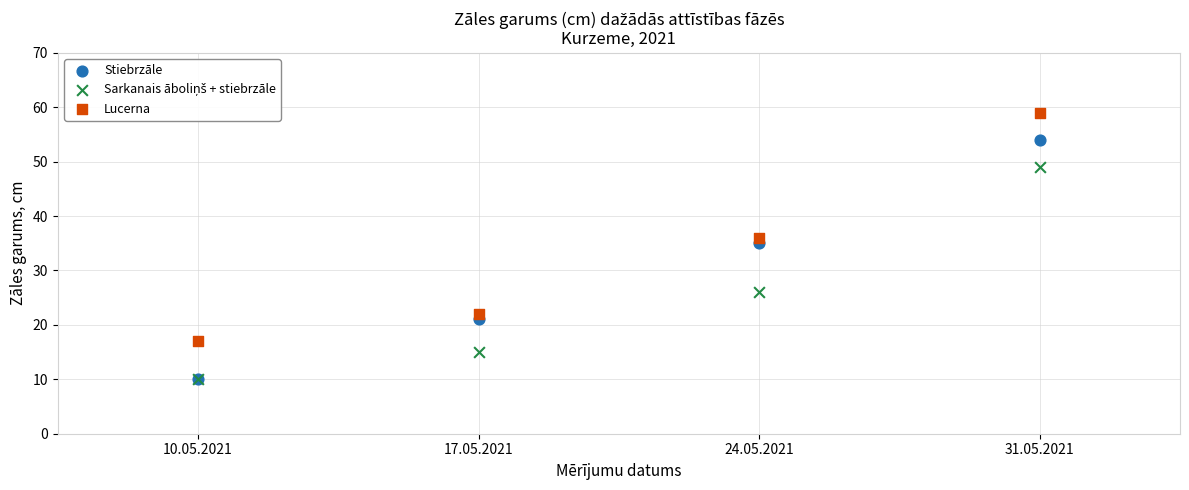

In the Lucerna series, what Y value is closest to 38?

36